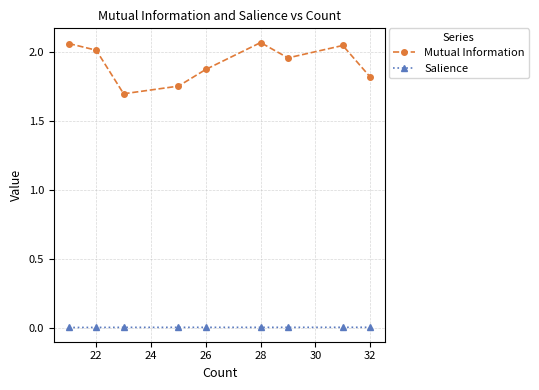

In Mutual Information, how many points are higher than both neighbors (excluding endpoints)?

2